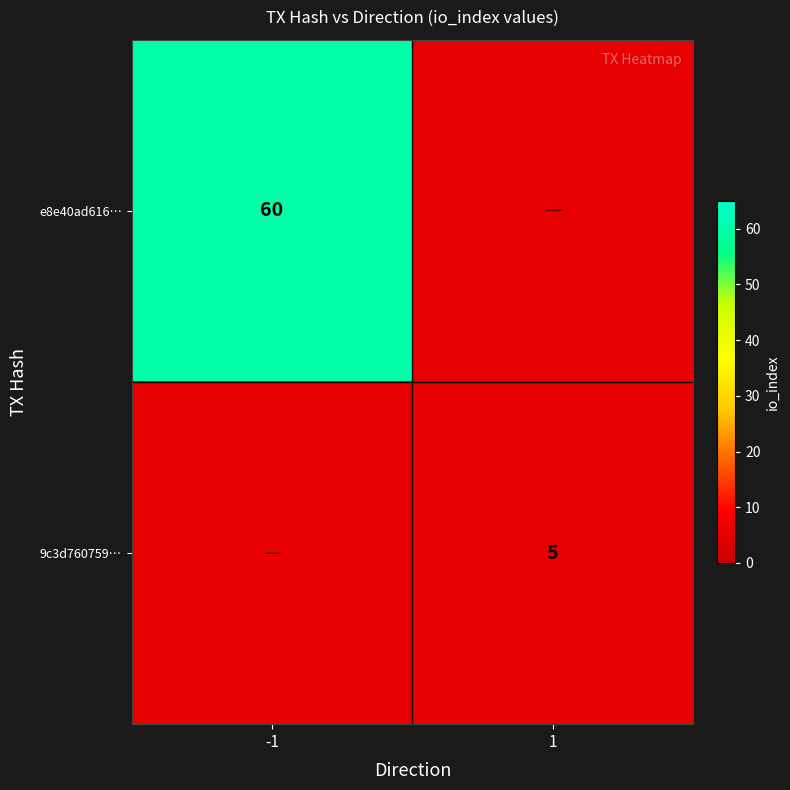

How many series are shown in this chart?

2